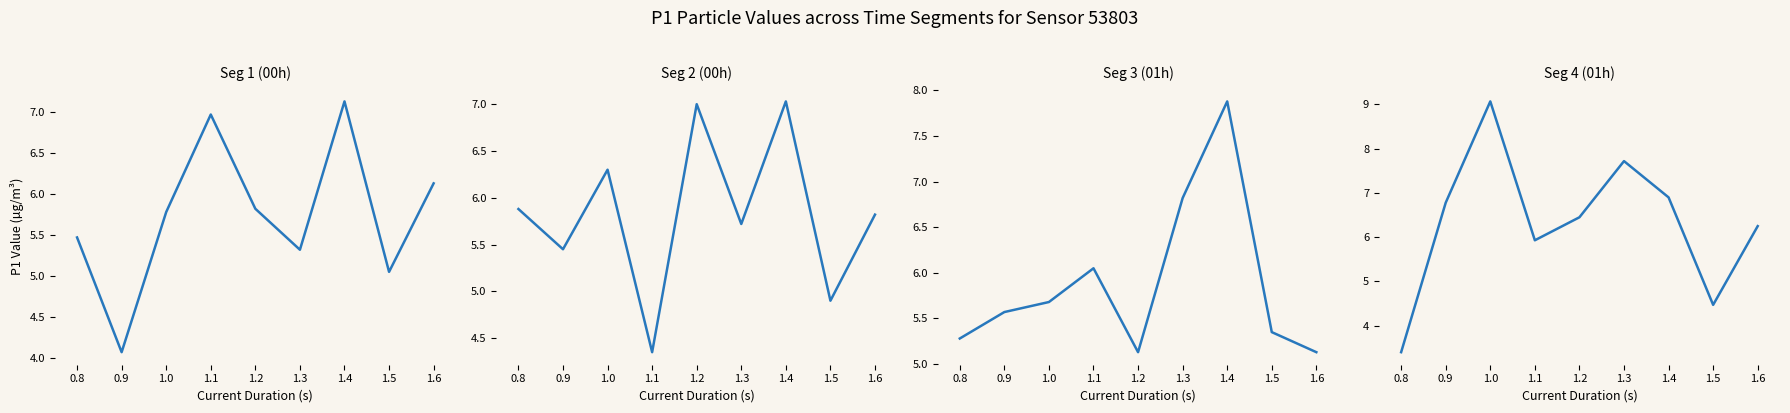

Reading left to right, list all the values displayed in this chart.

Seg 1 (00h): 5.5	4.1	5.8	7.0	5.8	5.3	7.1	5.0	6.1
Seg 2 (00h): 5.9	5.5	6.3	4.3	7.0	5.7	7.0	4.9	5.8
Seg 3 (01h): 5.3	5.6	5.7	6.0	5.1	6.8	7.9	5.3	5.1
Seg 4 (01h): 3.4	6.8	9.1	5.9	6.5	7.7	6.9	4.5	6.2